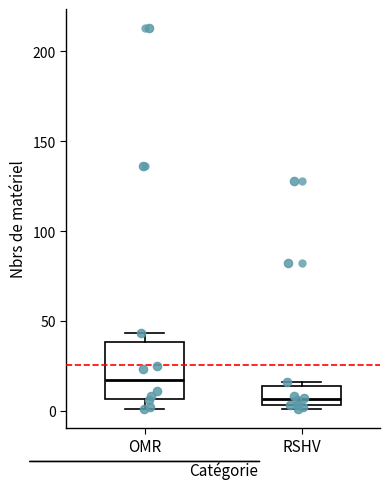

Which box has the highest median line?

OMR